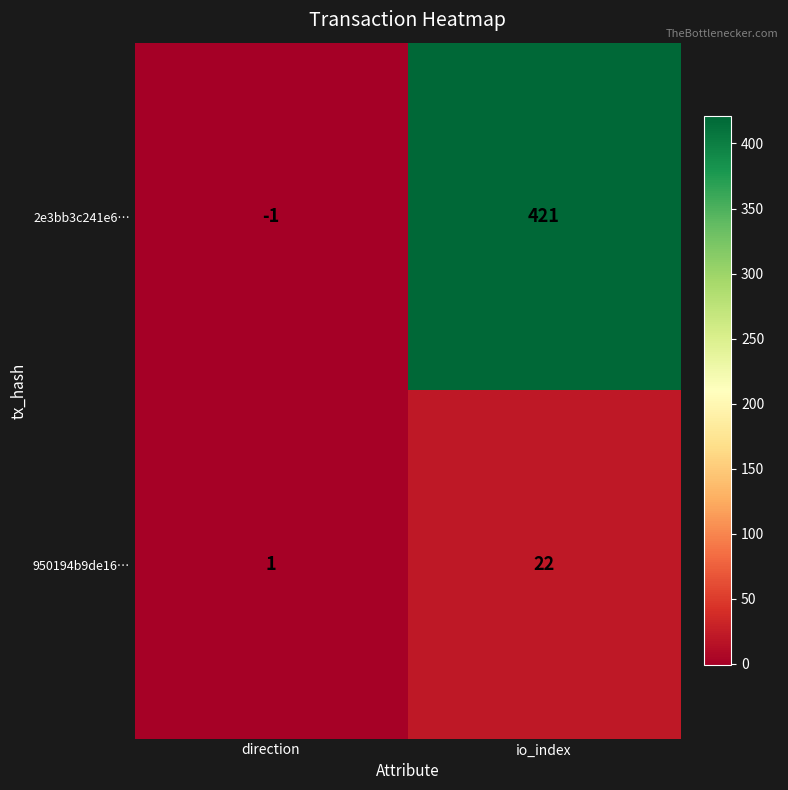

Read the 950194b9de16… value at io_index, to the nearest 5.

20